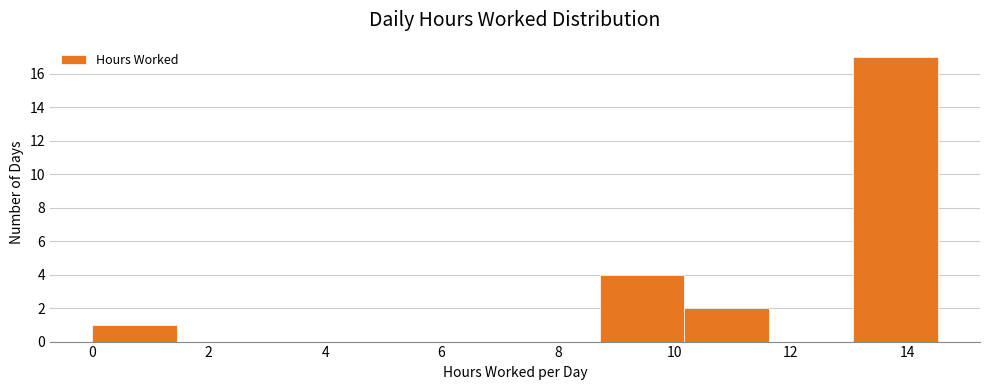

Reading left to right, transcribe this chart: for each bar, give the range it covers on the x-axis and its height. Neither the bar edges nor the heights are printed on the chart, so give them approximately, as read against the axes.

0.0 to 1.4: 1
1.4 to 3.0: 0
3.0 to 4.4: 0
4.4 to 5.8: 0
5.8 to 7.2: 0
7.2 to 8.8: 0
8.8 to 10.2: 4
10.2 to 11.6: 2
11.6 to 13.0: 0
13.0 to 14.6: 17